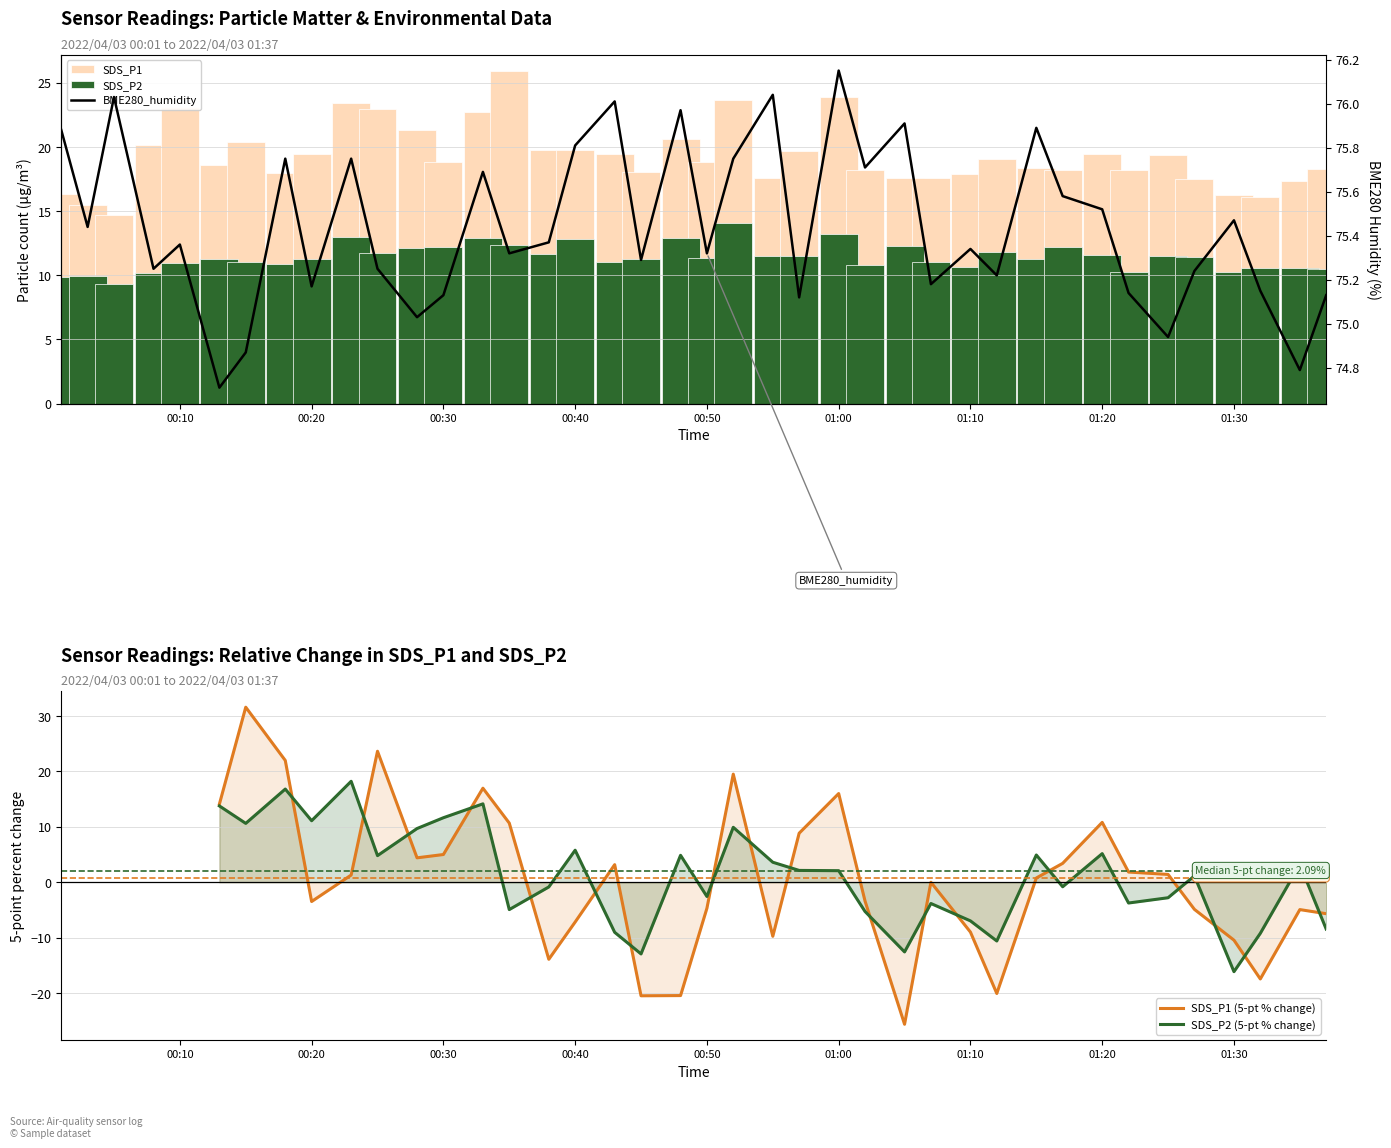

What is the sum of all BME280_humidity values?

3017.7